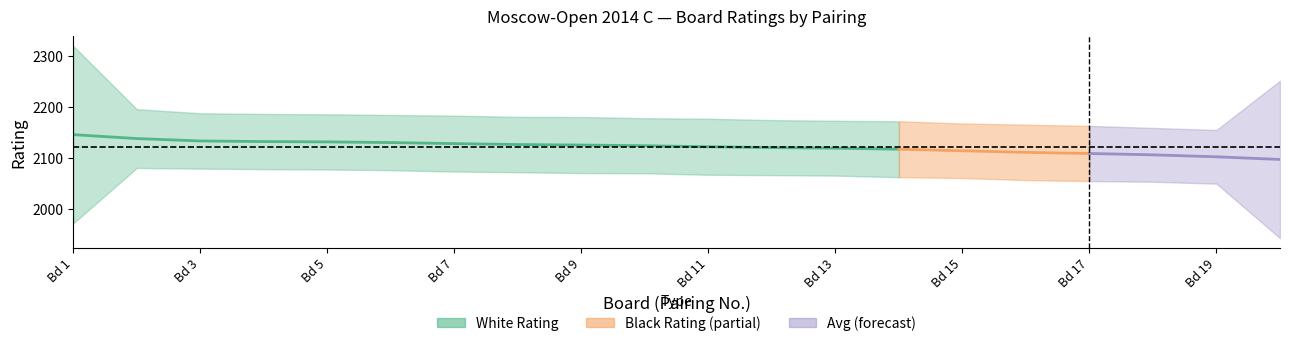

At which label is white_num closest to 98?

20